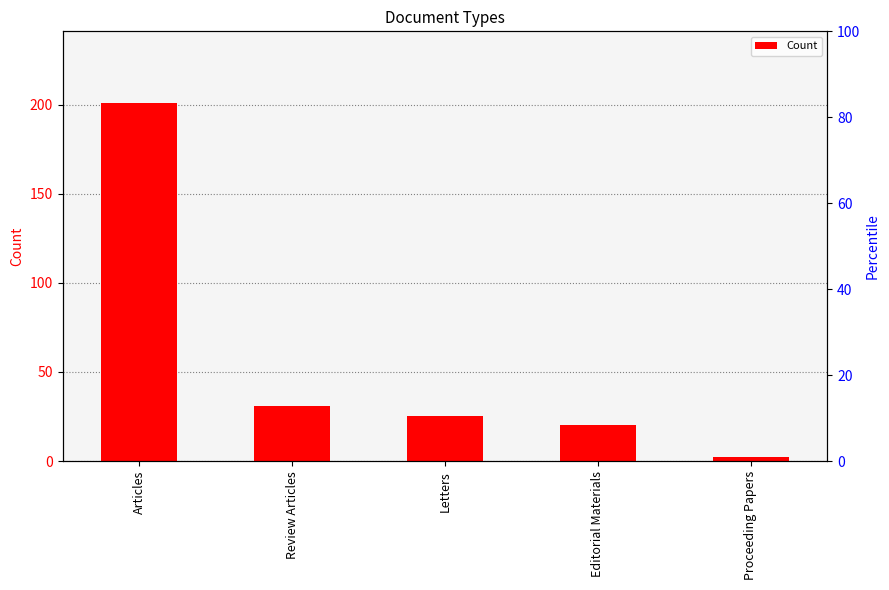

At which label does the data first exceed 25?

Articles